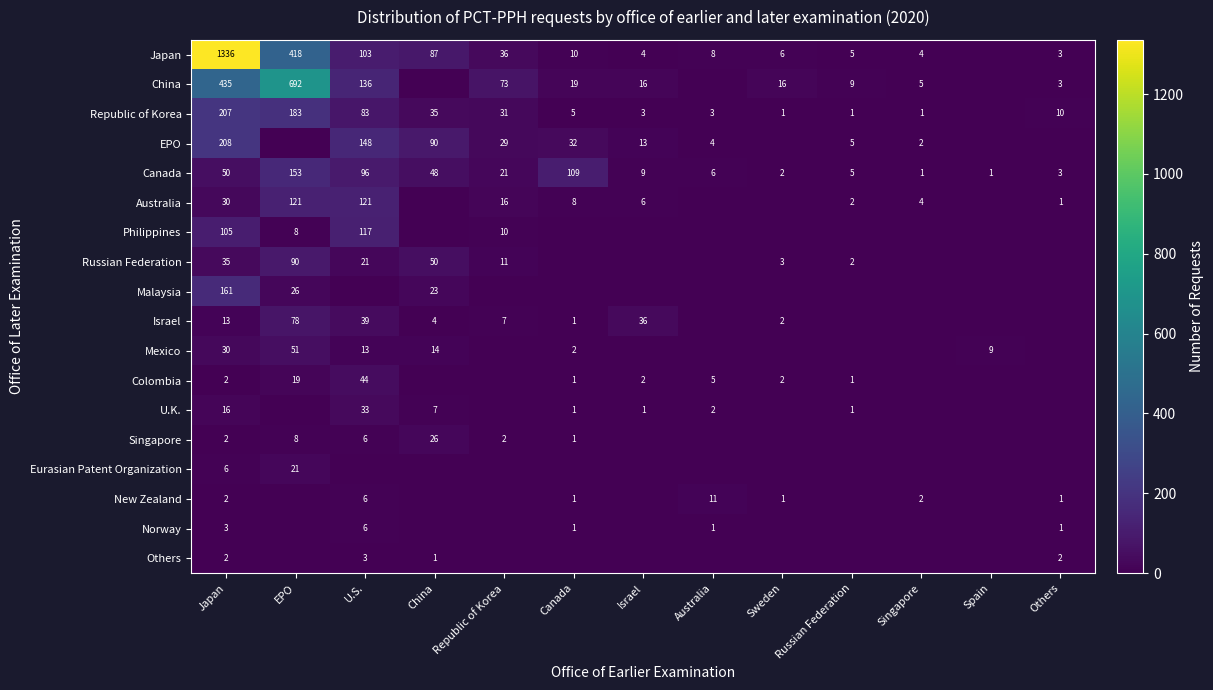

Count the number of categories in the chart.

13